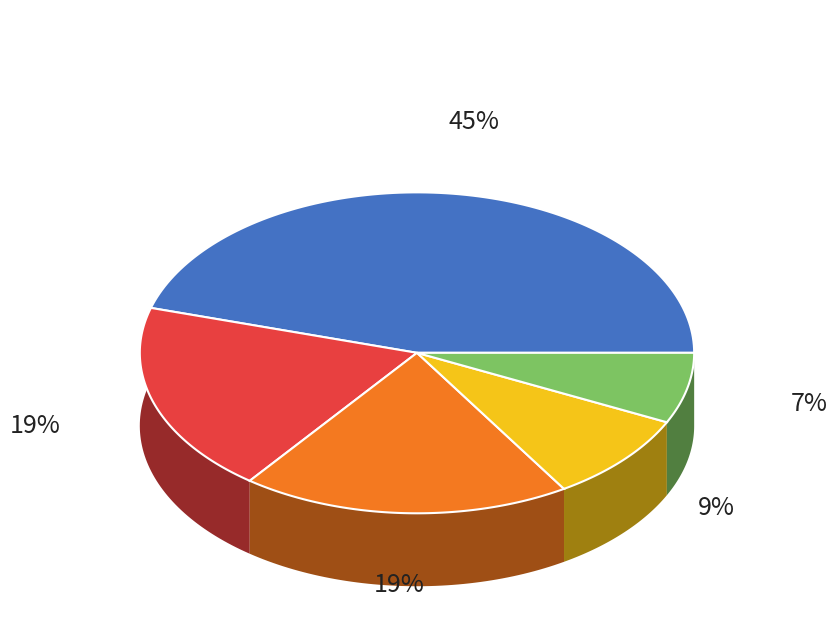

What percentage is the Nysa Kłodzka (inne) slice, to the nearest percent?

19%